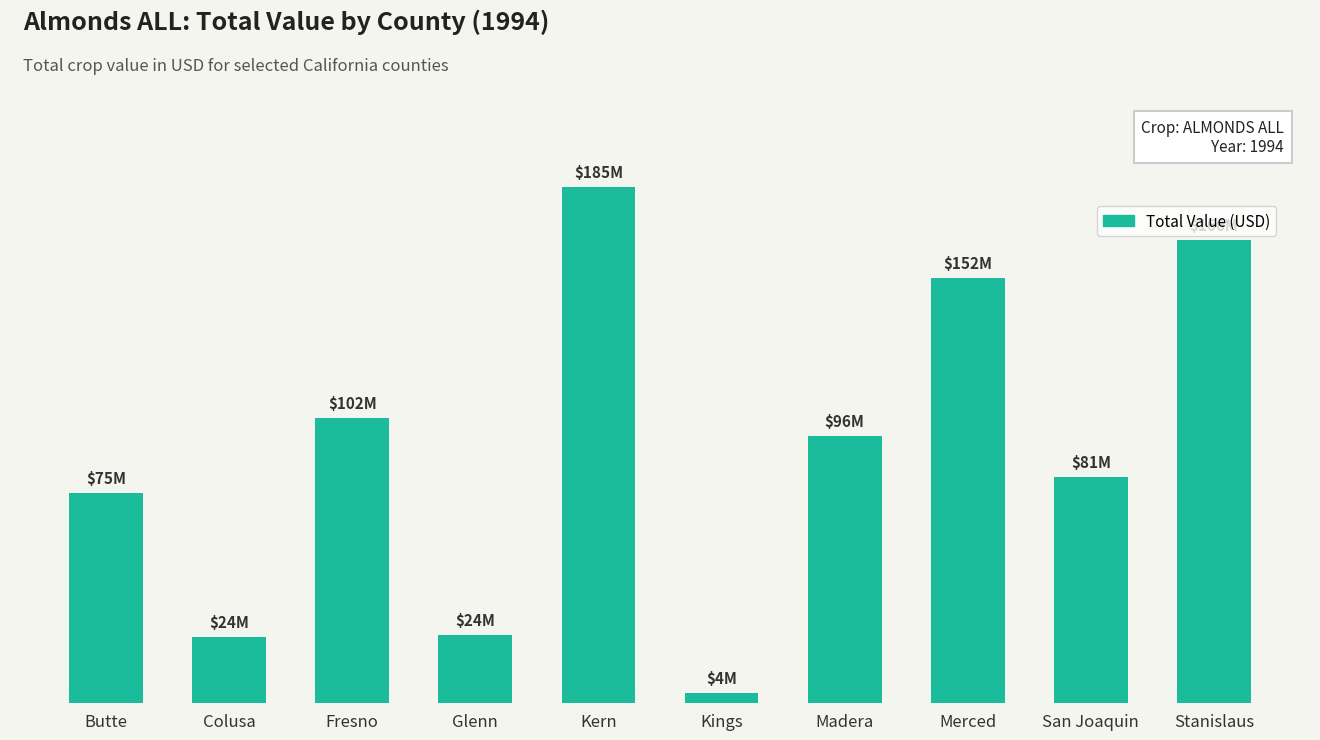

What is the change in value from Glenn to Stanislaus?

+141325000